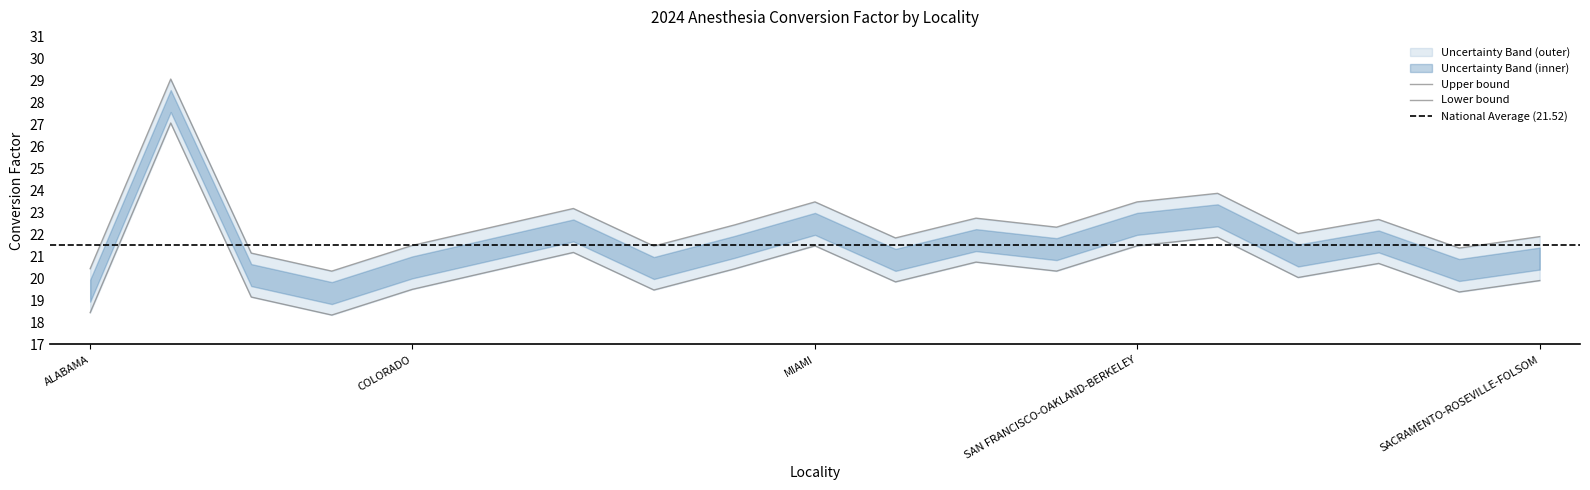

Reading left to right, list all the values displayed in this chart.

2024 Anesthesia Conversion Factor: ALABAMA=20.4	ALASKA*=29.1	ARIZONA=21.2	ARKANSAS=20.3	COLORADO=21.5	CONNECTICUT=22.4	DC + MD/VA SUBURBS=23.2	DELAWARE=21.5	FORT LAUDERDALE=22.4	MIAMI=23.5	REST OF FLORIDA=21.9	NAPA=22.8	LOS ANGELES-LONG BEACH-ANAHEIM=22.3	SAN FRANCISCO-OAKLAND-BERKELEY=23.5	SAN JOSE-SUNNYVALE-SANTA CLARA=23.9	SANTA ROSA-PETALUMA=22.1	VALLEJO=22.7	STOCKTON=21.4	SACRAMENTO-ROSEVILLE-FOLSOM=21.9
Upper Band: ALABAMA=18.4	ALASKA*=27.1	ARIZONA=19.2	ARKANSAS=18.3	COLORADO=19.5	CONNECTICUT=20.4	DC + MD/VA SUBURBS=21.2	DELAWARE=19.5	FORT LAUDERDALE=20.4	MIAMI=21.5	REST OF FLORIDA=19.9	NAPA=20.8	LOS ANGELES-LONG BEACH-ANAHEIM=20.3	SAN FRANCISCO-OAKLAND-BERKELEY=21.5	SAN JOSE-SUNNYVALE-SANTA CLARA=21.9	SANTA ROSA-PETALUMA=20.1	VALLEJO=20.7	STOCKTON=19.4	SACRAMENTO-ROSEVILLE-FOLSOM=19.9